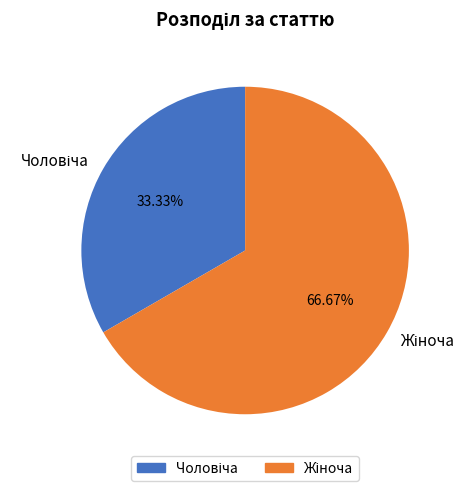

Is there any slice that represents more than half of the pie?

Yes